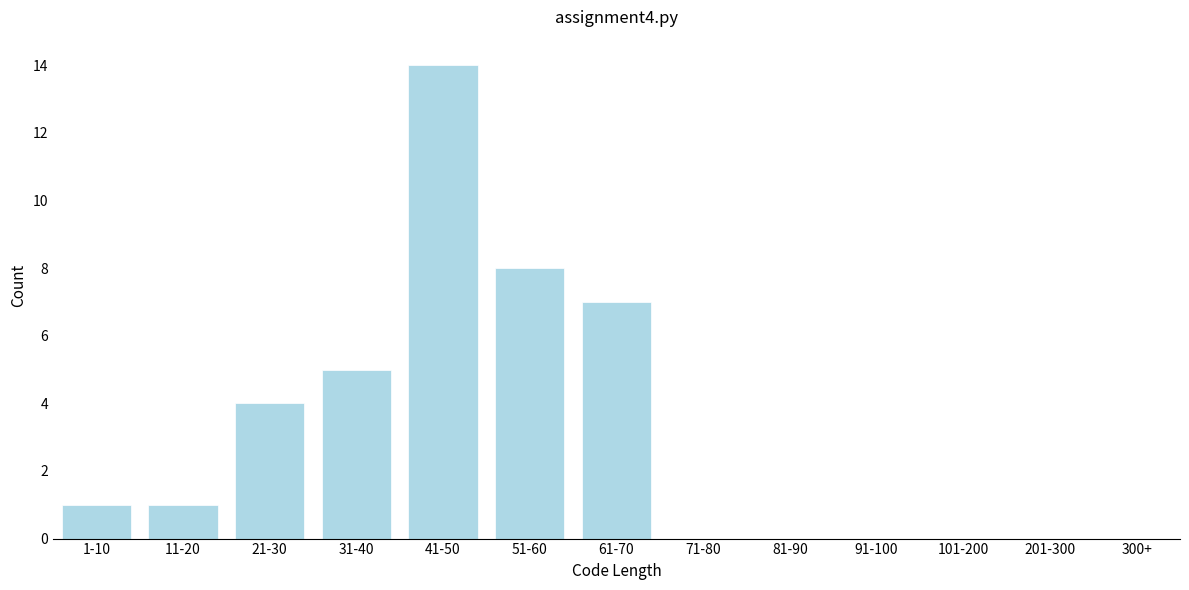

Reading left to right, list all the values displayed in this chart.

1-10=1	11-20=1	21-30=4	31-40=5	41-50=14	51-60=8	61-70=7	71-80=0	81-90=0	91-100=0	101-200=0	201-300=0	300+=0